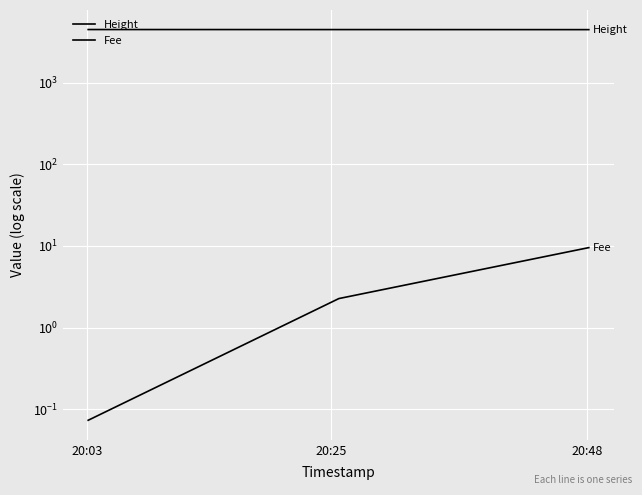

Where is Height nearest to the value 4457?

20:25